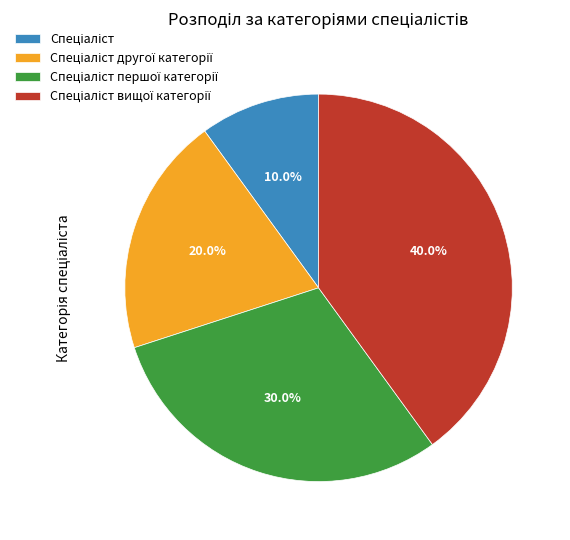

Is there any slice that represents more than half of the pie?

No